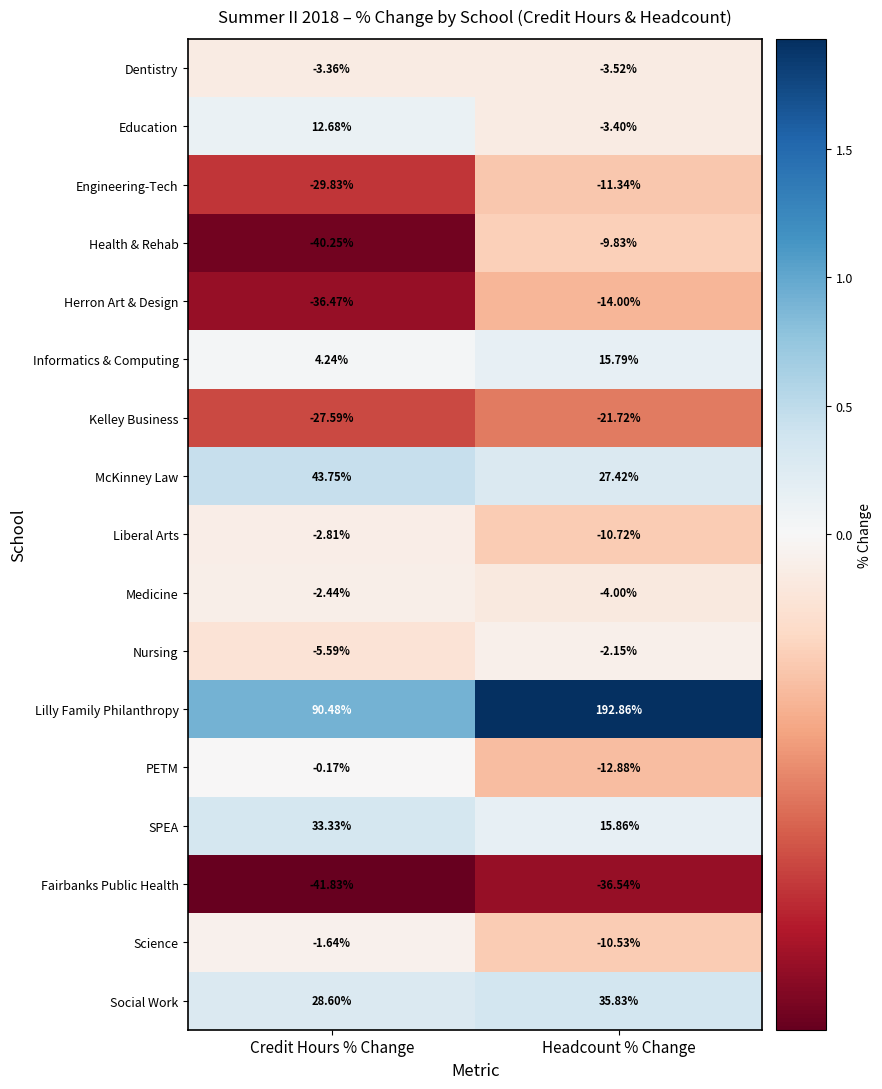

Which category has the highest value in the Engineering-Tech series?

Headcount % Change